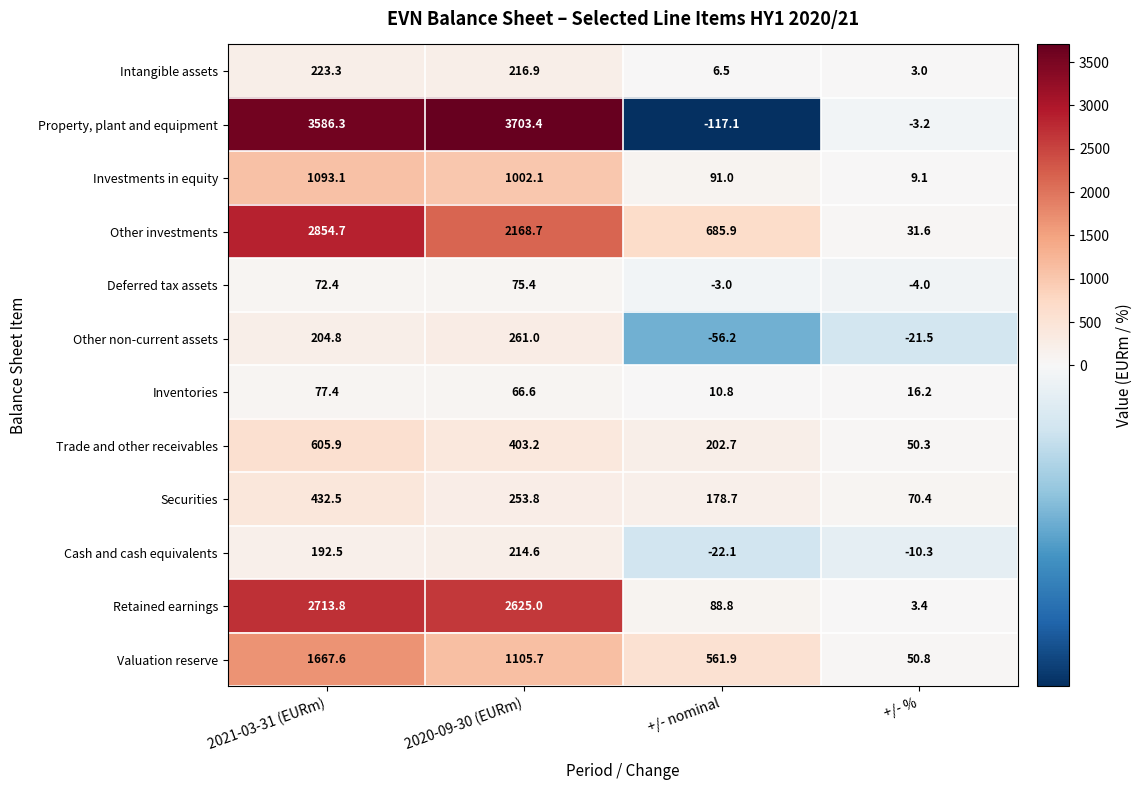

Read the Inventories value at +/- %.

16.2